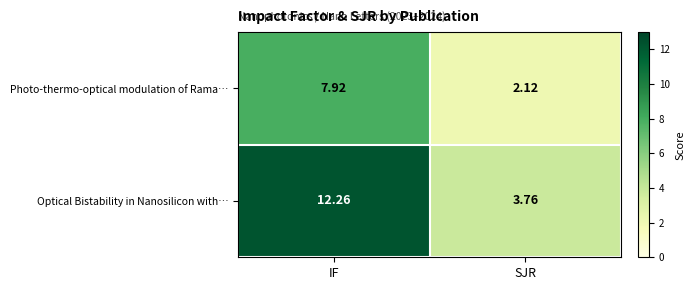

Which series has the widest spread of values?

Optical Bistability in Nanosilicon with…